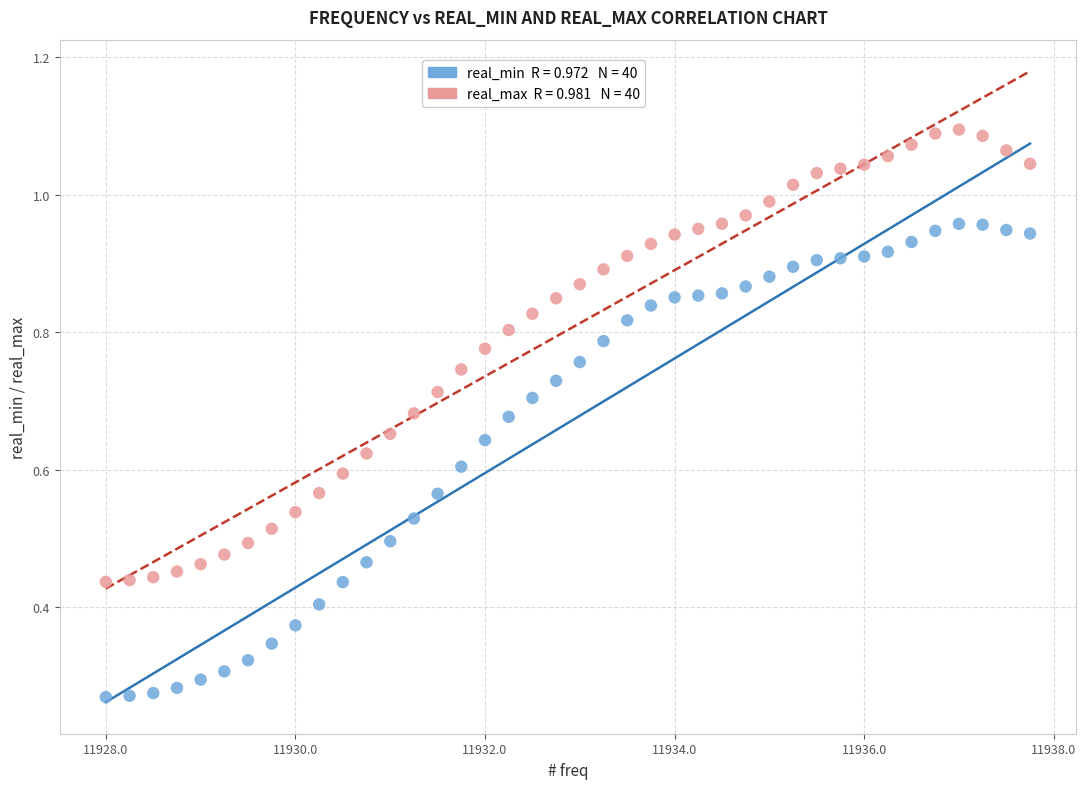

Across all data points, what is the range of X values (max minus min)?

9.8